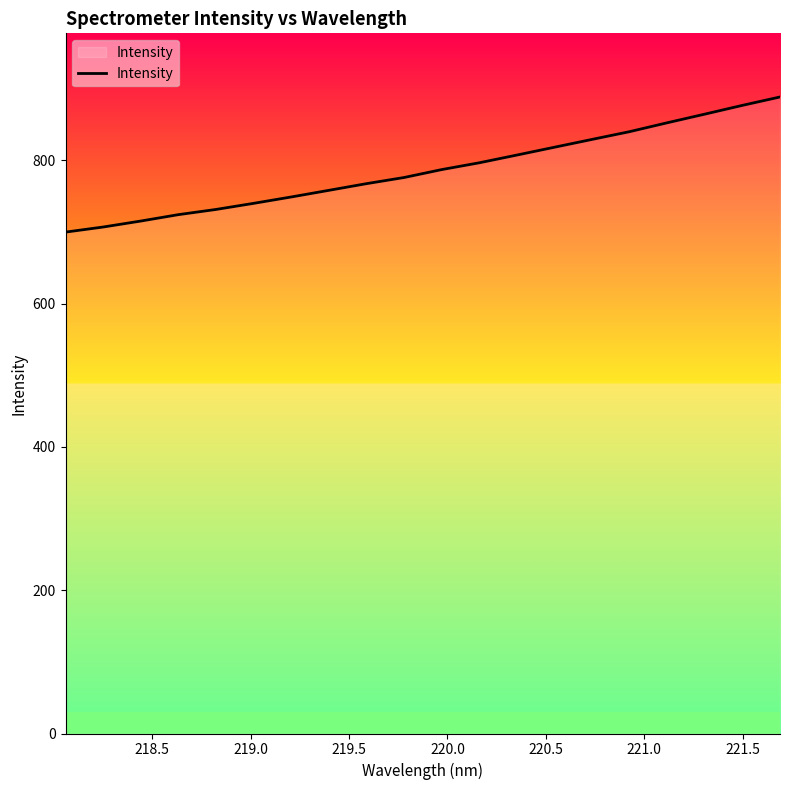

Does the chart display data point markers on the line(s)?

No